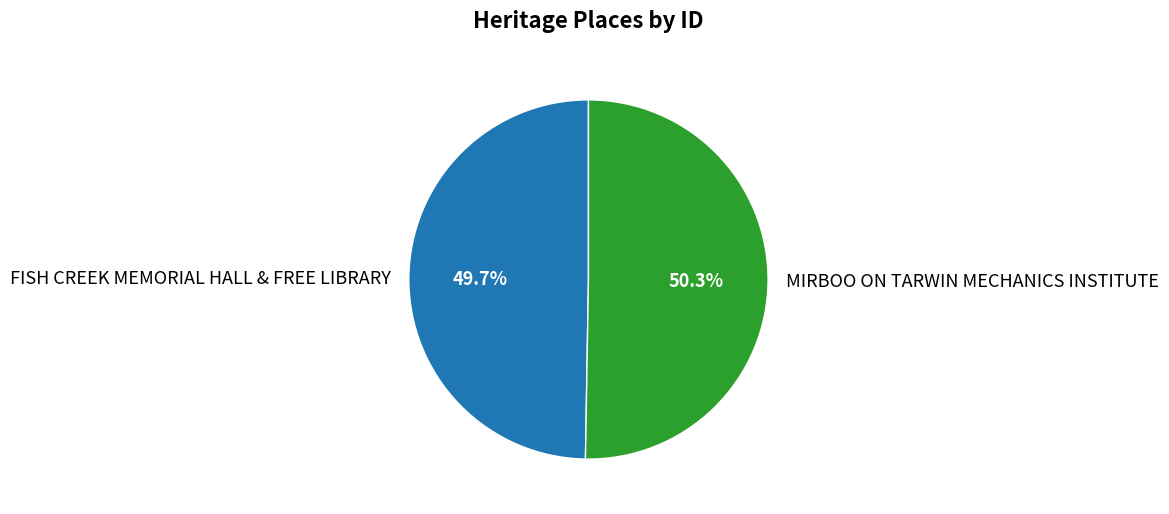

Approximately how many times larger is the value at MIRBOO ON TARWIN MECHANICS INSTITUTE compared to FISH CREEK MEMORIAL HALL & FREE LIBRARY?

1.0